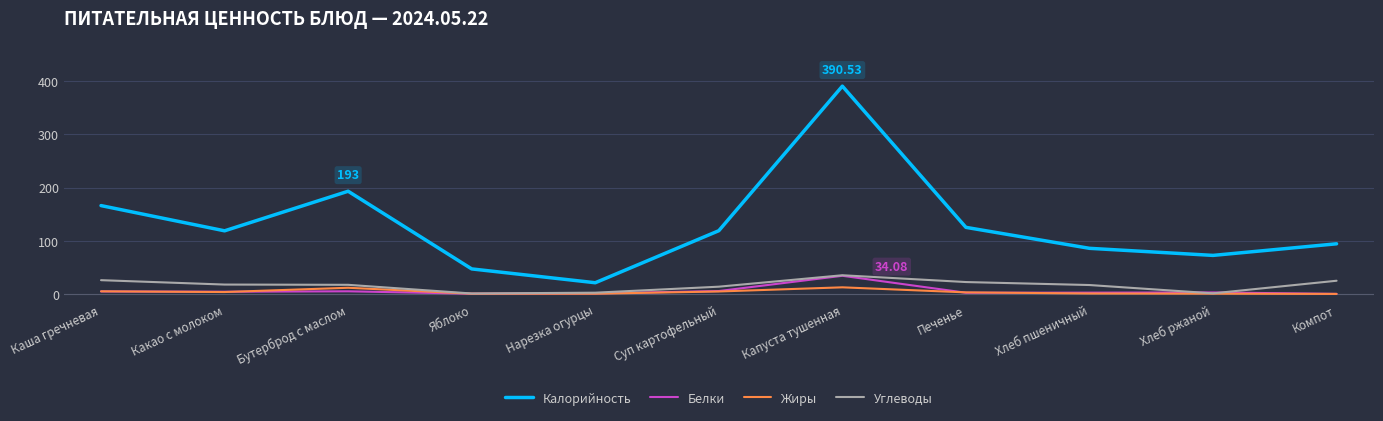

Between Яблоко and Печенье, which series saw the biggest shift?

Калорийность